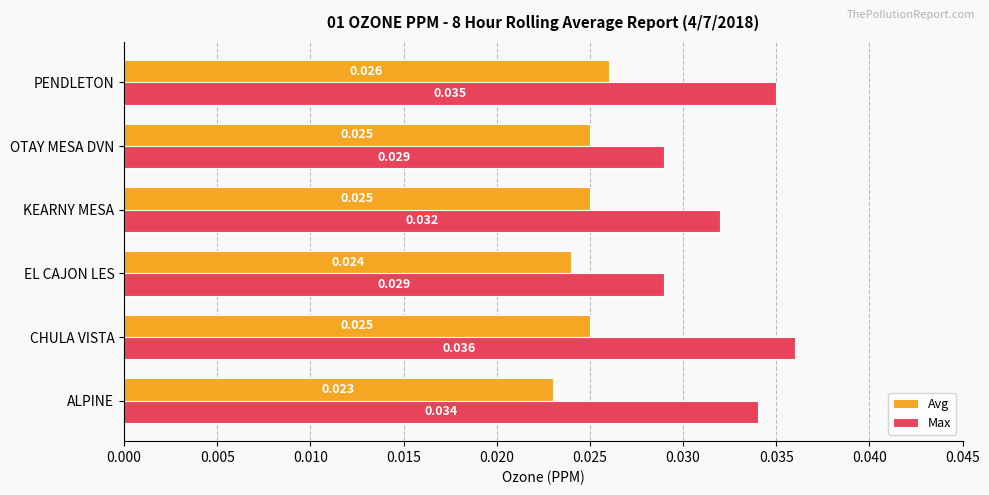

Rank the series by their maximum value, from lowest to highest.

Avg, Max